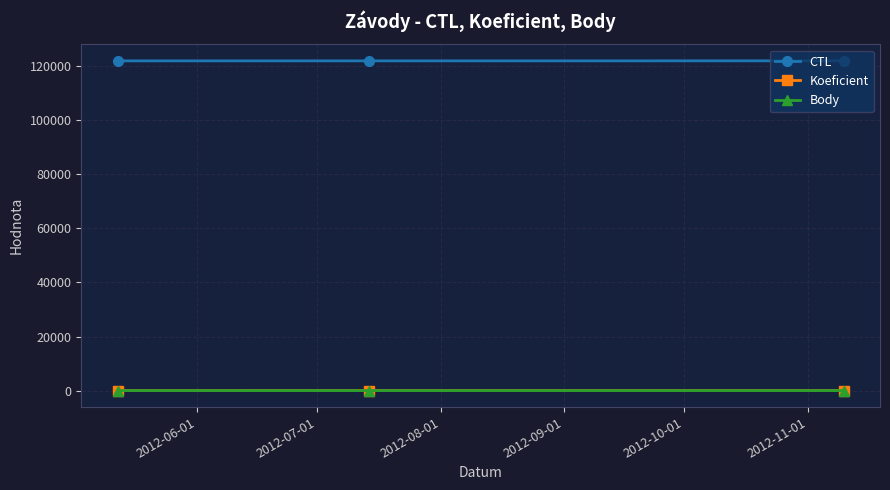

Does the chart have visible grid lines?

Yes